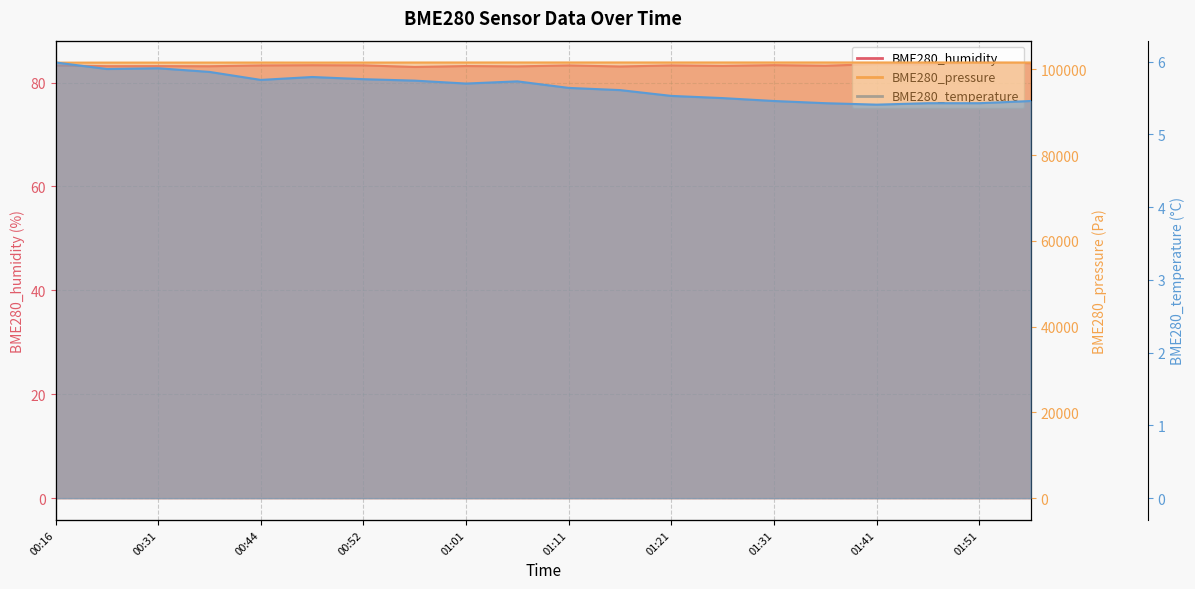

The value of BME280_humidity at 01:41 is 83.6. True or false?

True